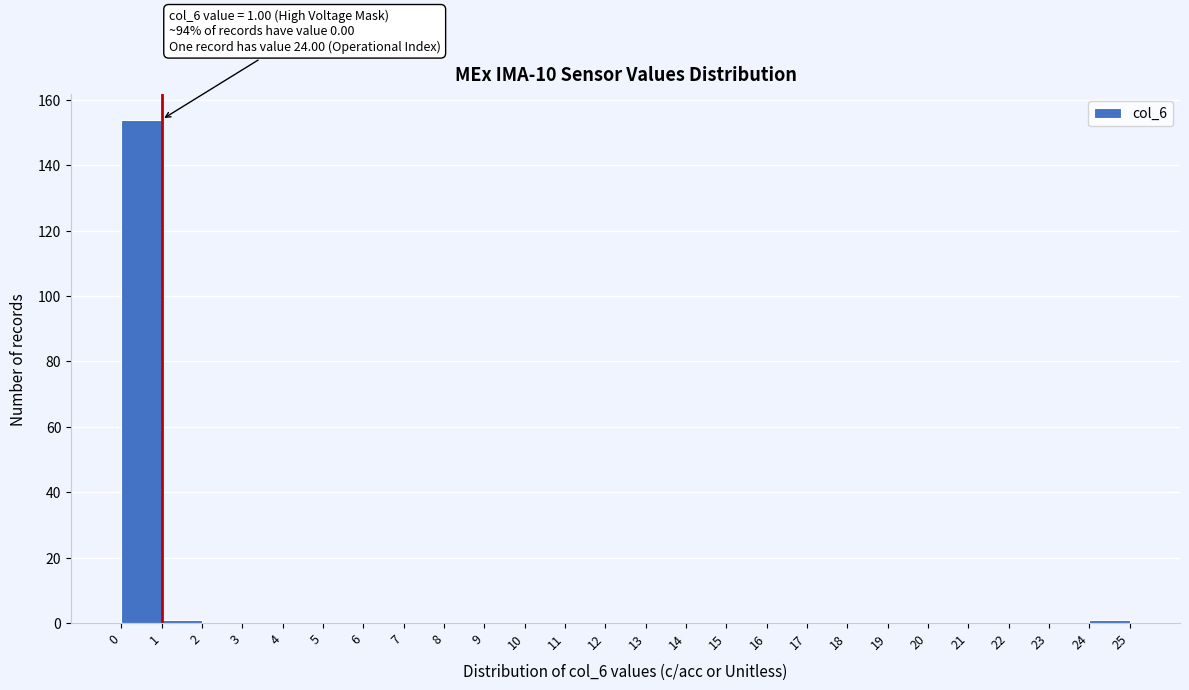

Which range on the x-axis has the tallest bar?

0 to 1